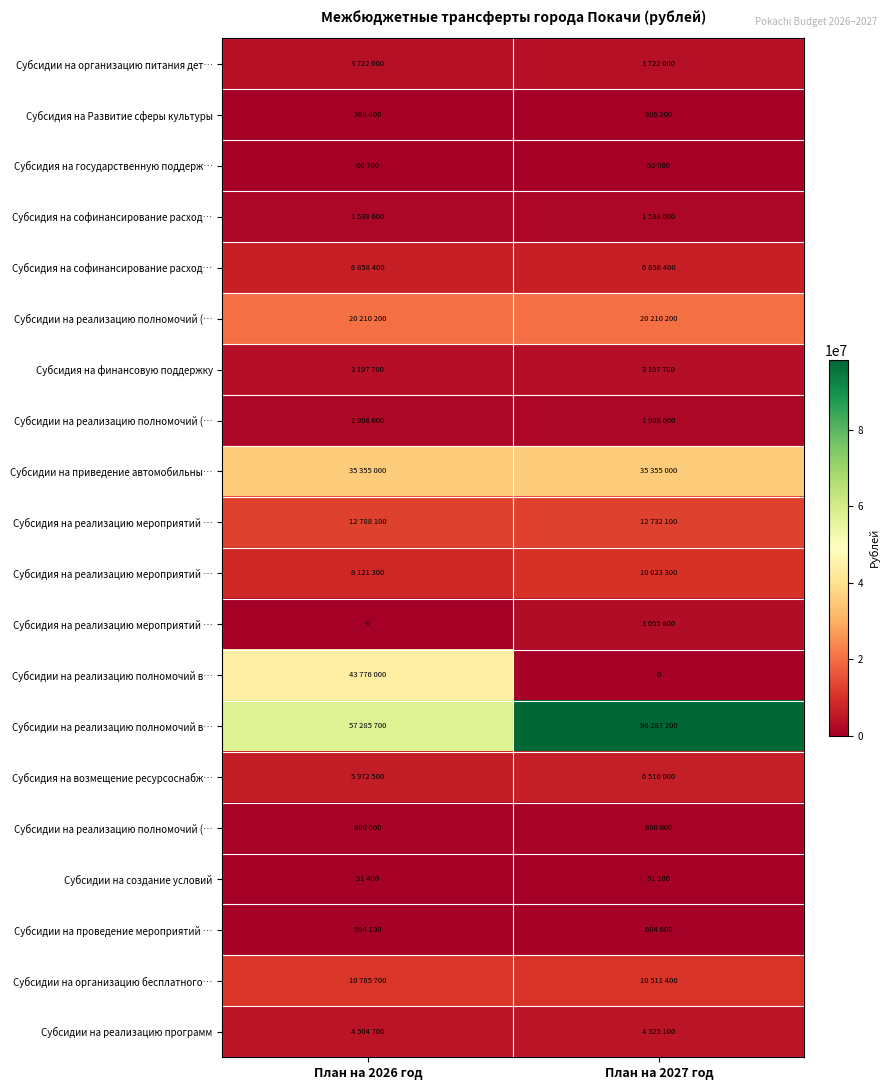

What is the spread (max minus min) of values at План на 2027 год?

98287200